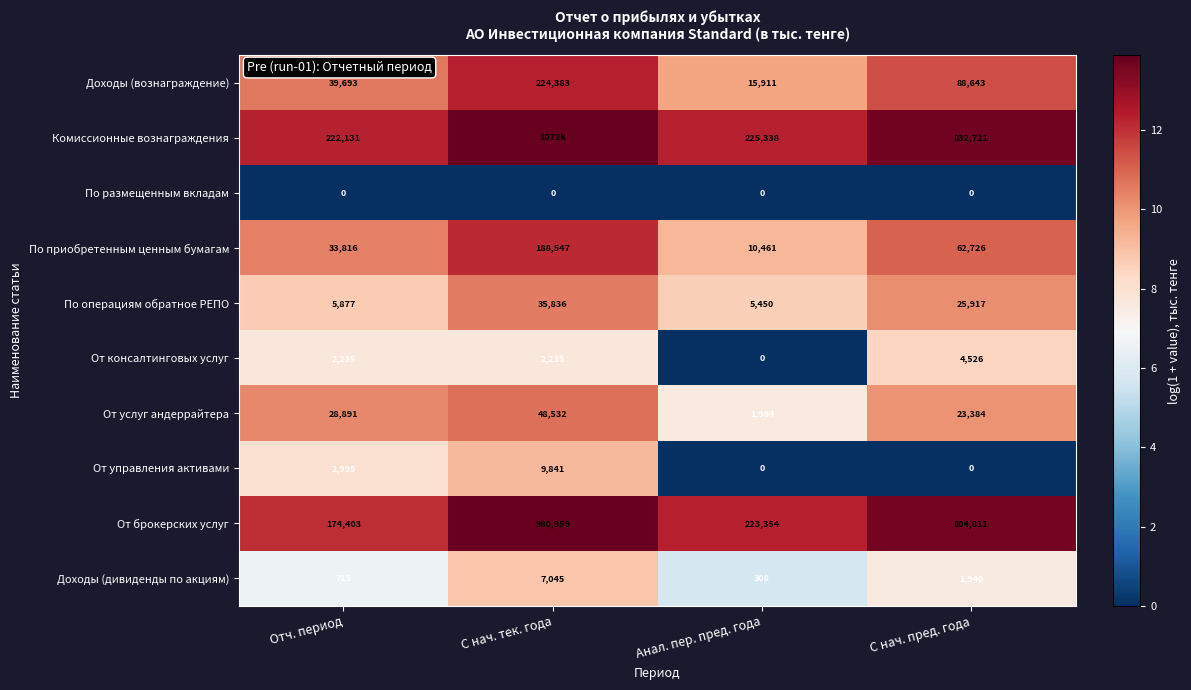

Where is Доходы (дивиденды по акциям) nearest to the value 3676?

С нач. пред. года